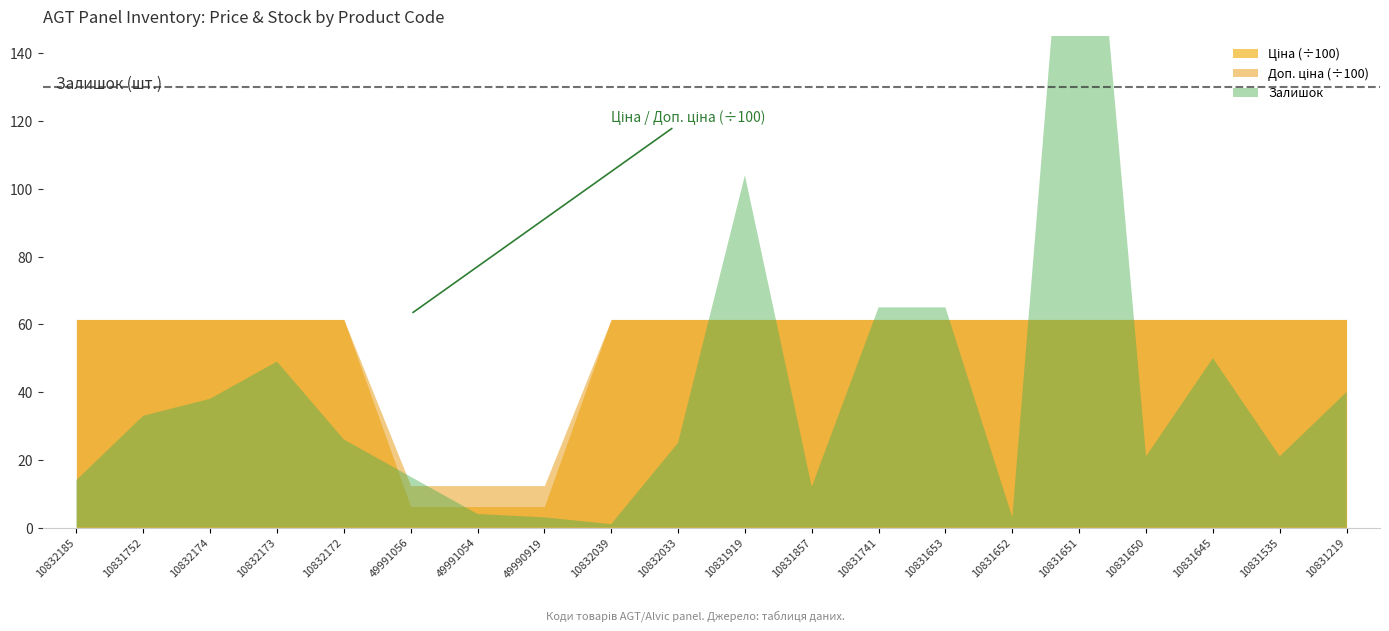

Where is Ціна nearest to the value 3381?

49991056